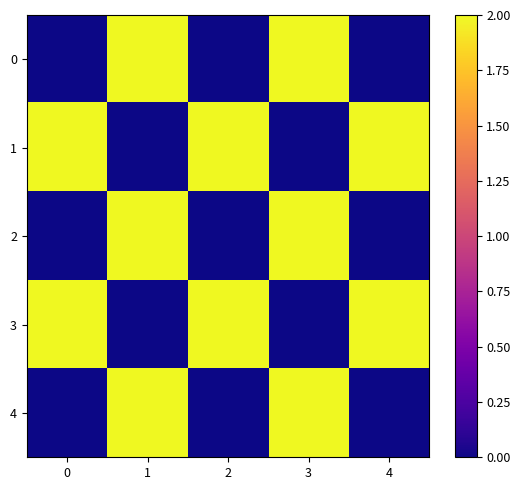

Which has a higher value, 2 or 1?

1